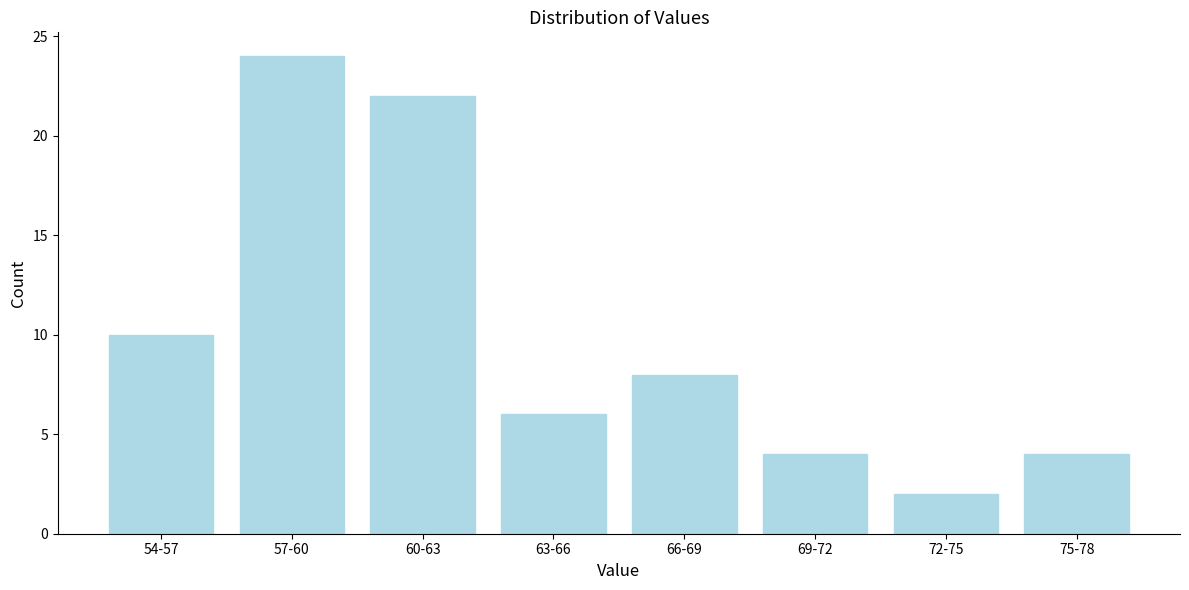

Reading left to right, extract all data points from this chart.

10	24	22	6	8	4	2	4